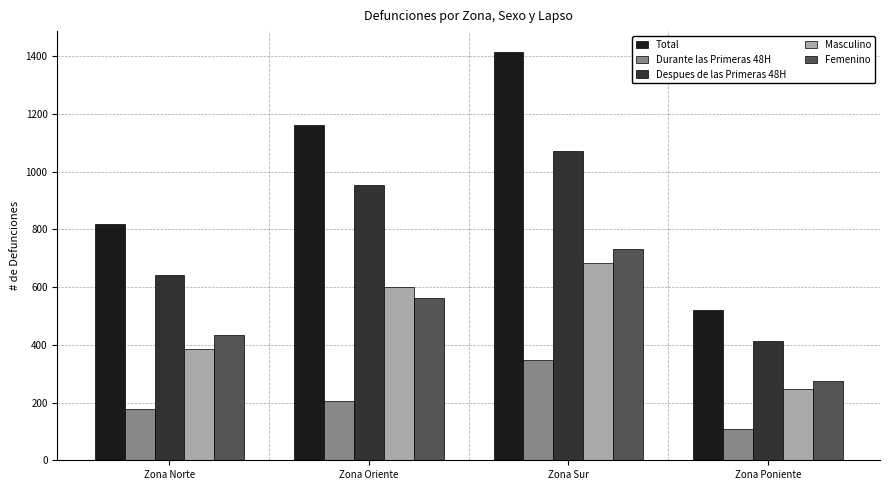

What are all the series names shown in the legend?

Total, Durante las Primeras 48H, Despues de las Primeras 48H, Masculino, Femenino